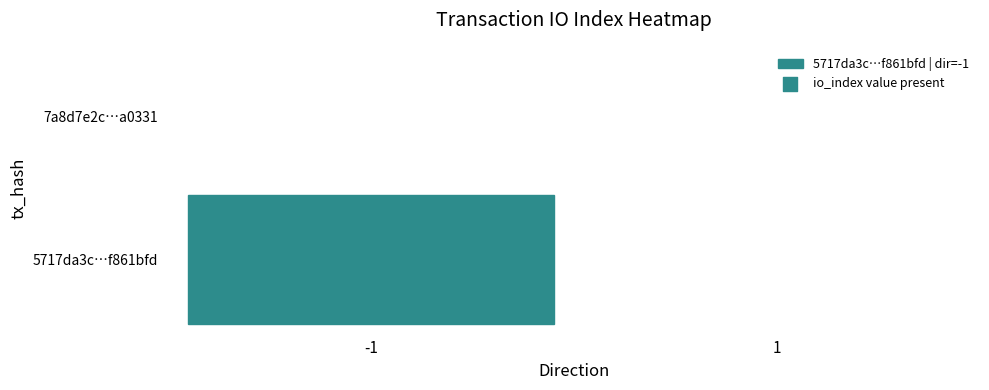

At which category is the sum across all series the highest?

-1